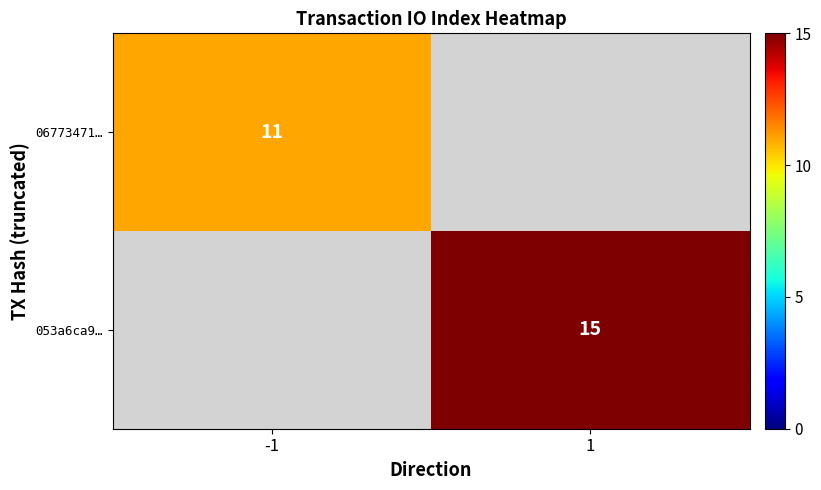

The 053a6ca9… series shows 15 at 1. True or false?

True